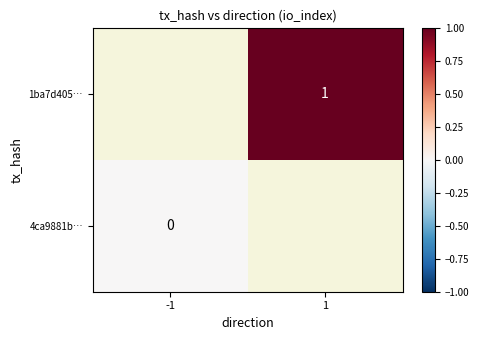

The value of 1ba7d405… at 1 is 0. True or false?

False